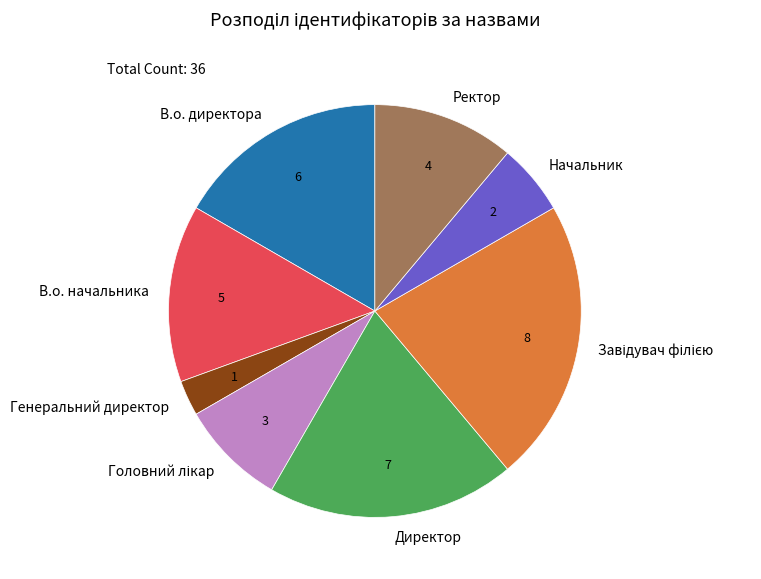

The В.о. директора slice represents 17% of the pie. True or false?

True